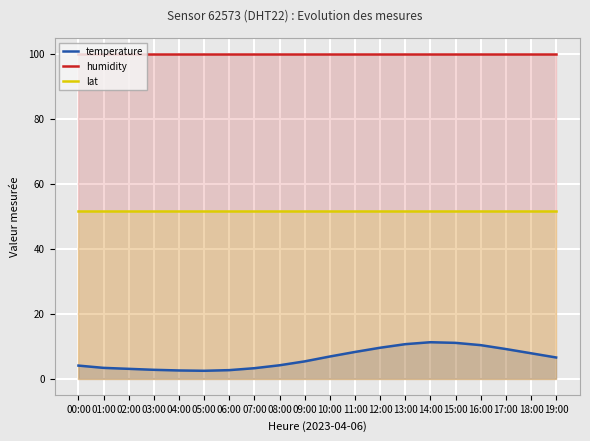

What is the maximum value shown in the chart?

99.9